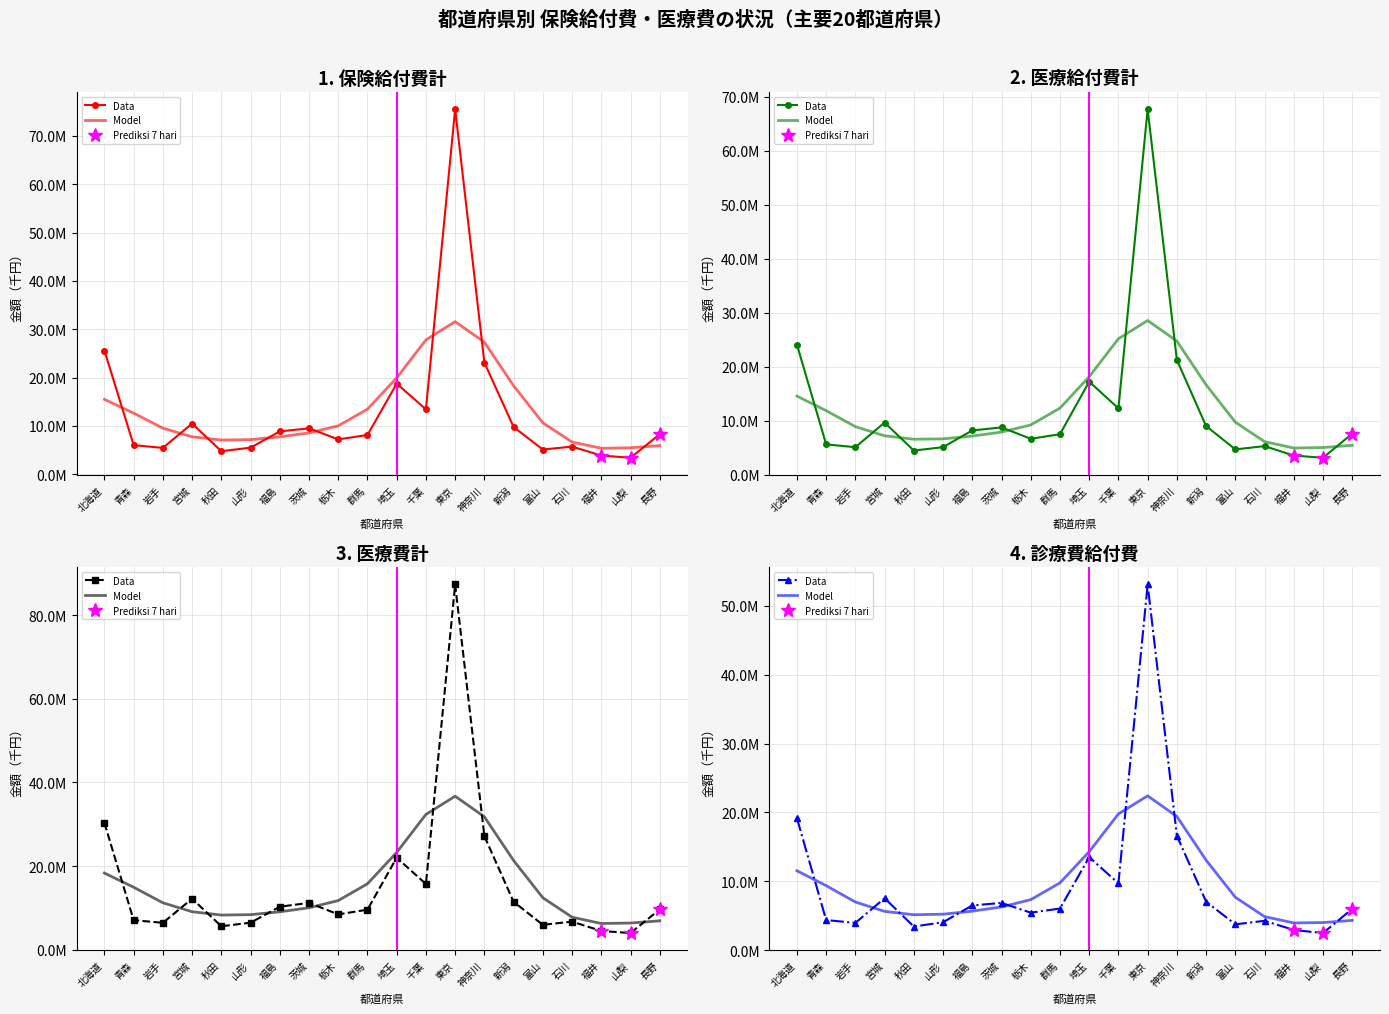

What is the value of the 医療費計(千円) point at the 16th from the left?

5972104.6